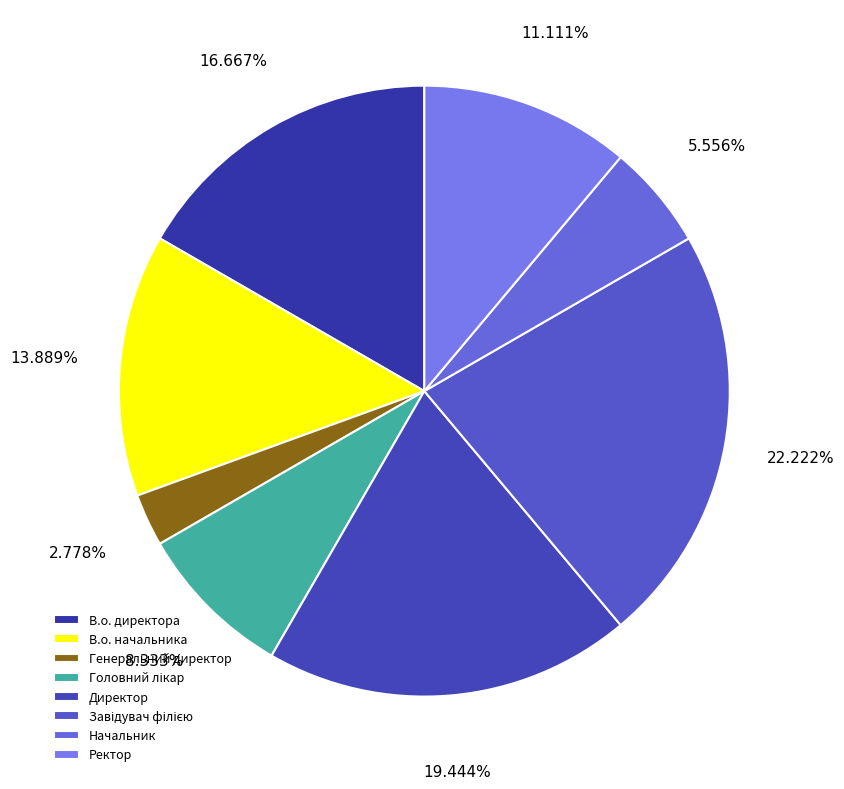

The Генеральний директор slice represents 3% of the pie. True or false?

True